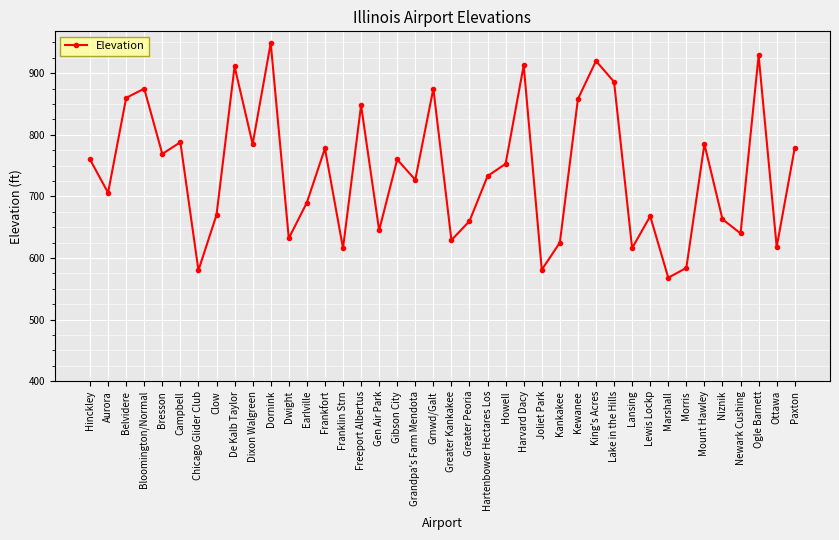

What is the minimum value shown in the chart?

568